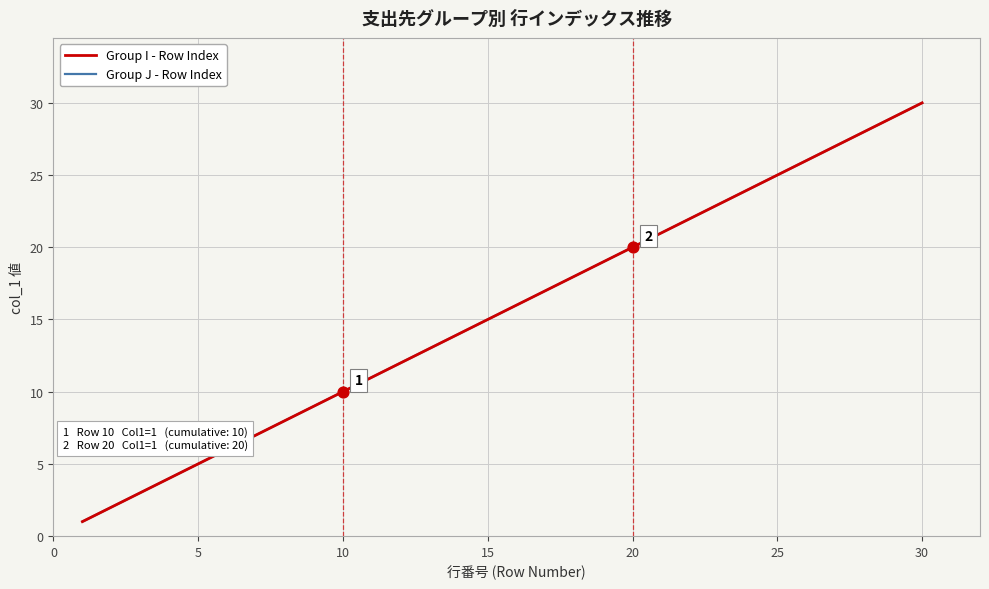

Is this an area chart (filled region under the line)?

No